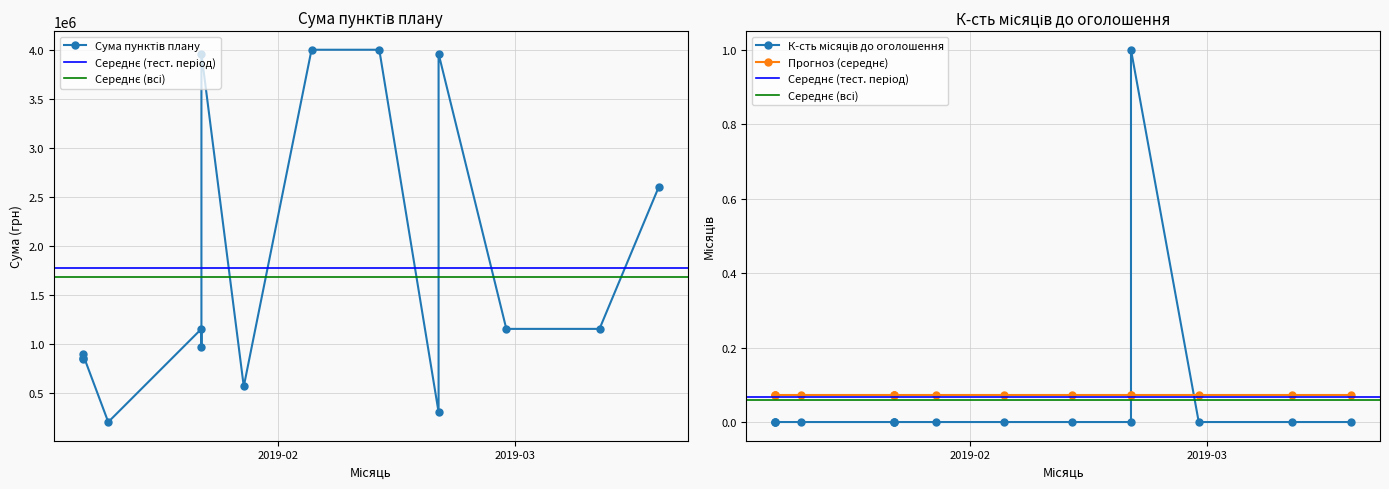

True or false: Сума пунктів плану and К-сть місяців з публікації до оголошення intersect in this chart.

False